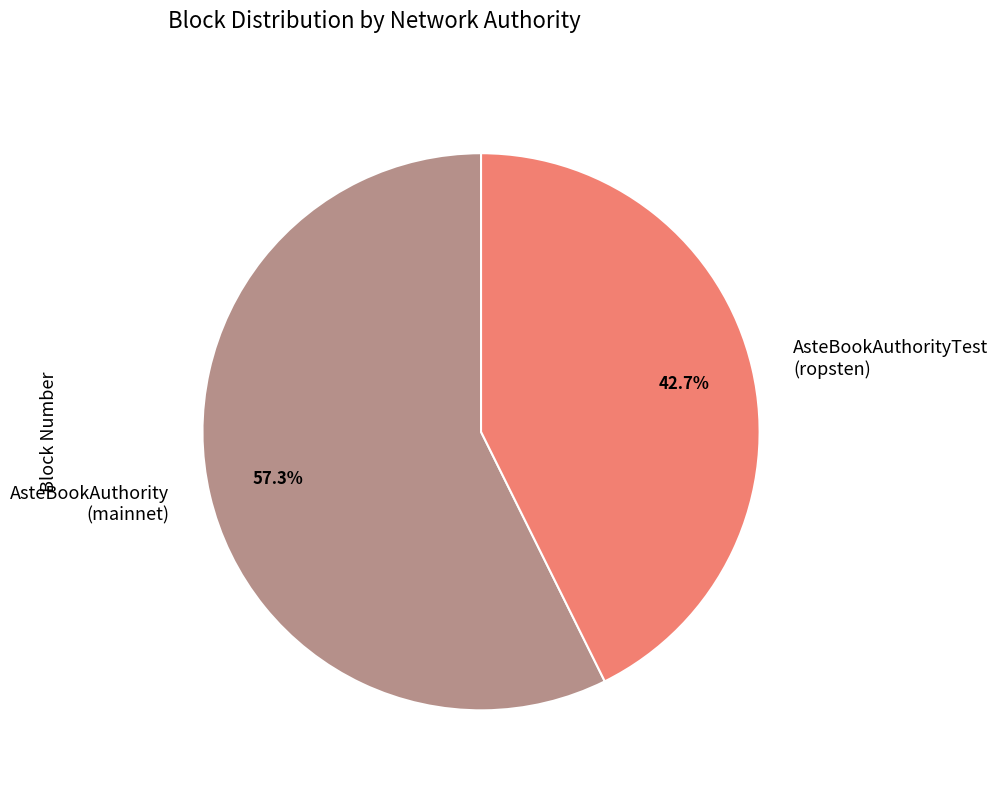

How many segments does this pie chart have?

2